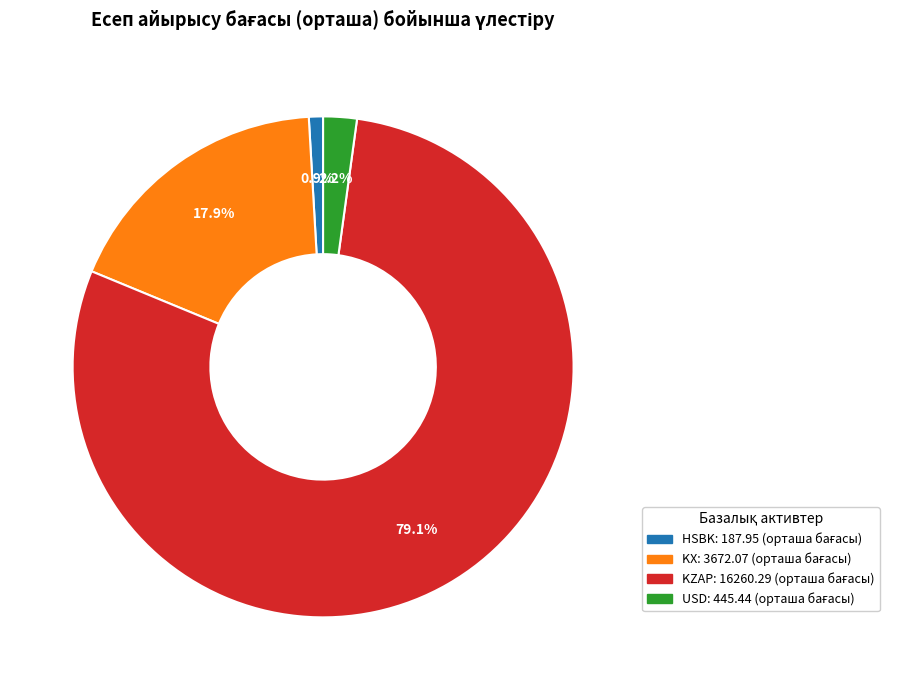

True or false: USD accounts for 12% of the total.

False